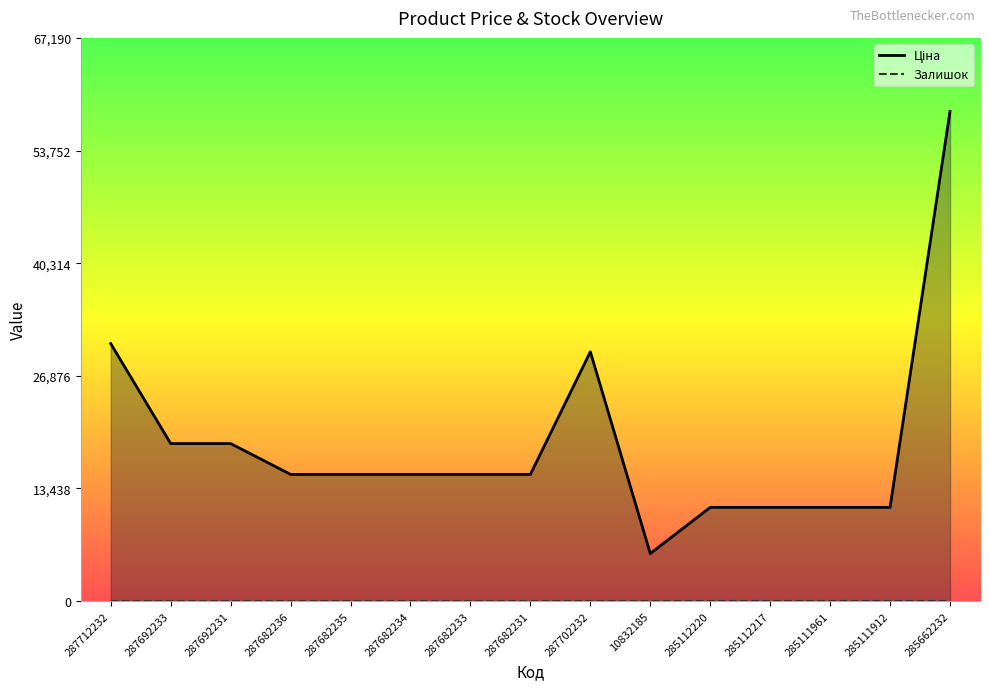

True or false: Залишок and Ціна cross at least once.

False